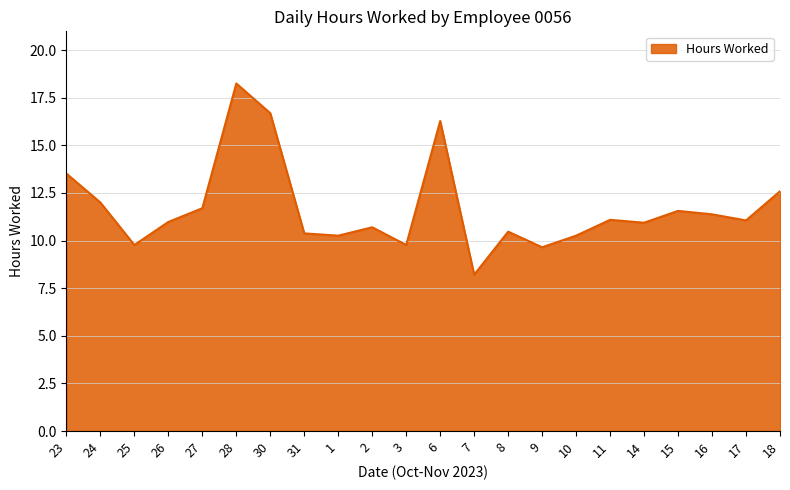

What is the change in value from 3 to 11?

+1.3